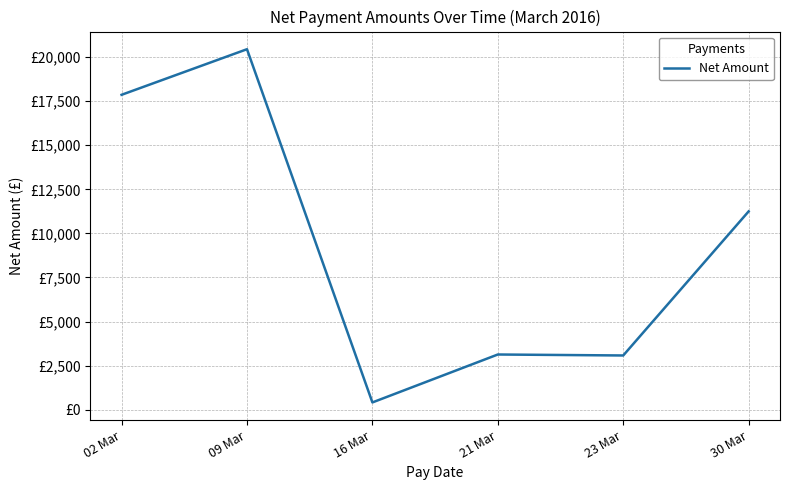

Rank the categories by value from lowest to highest.

16 Mar, 23 Mar, 21 Mar, 30 Mar, 02 Mar, 09 Mar